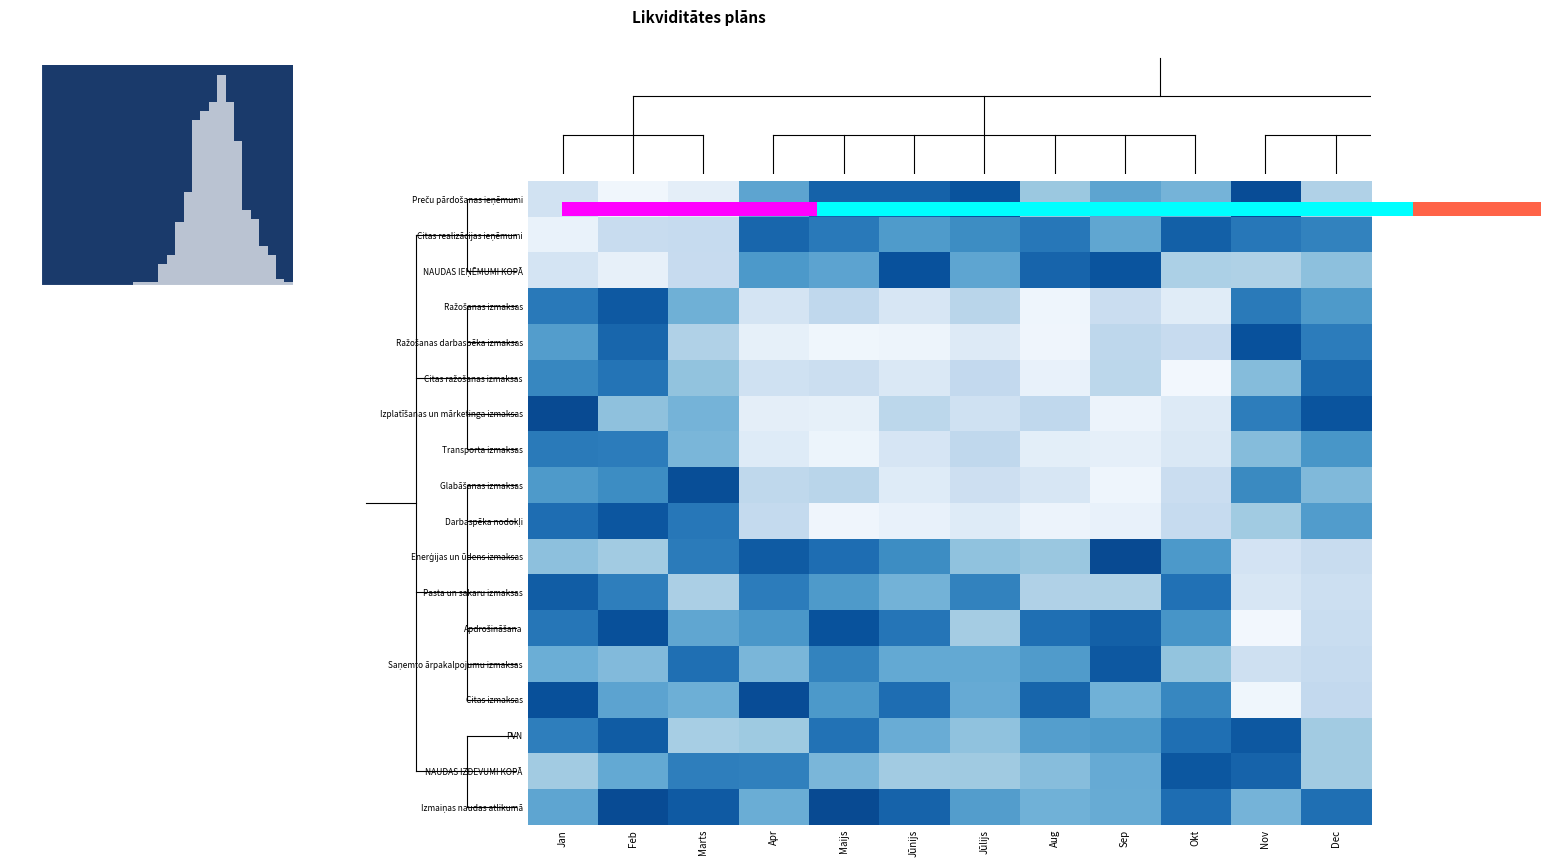

At which category is the sum across all series the highest?

Aug